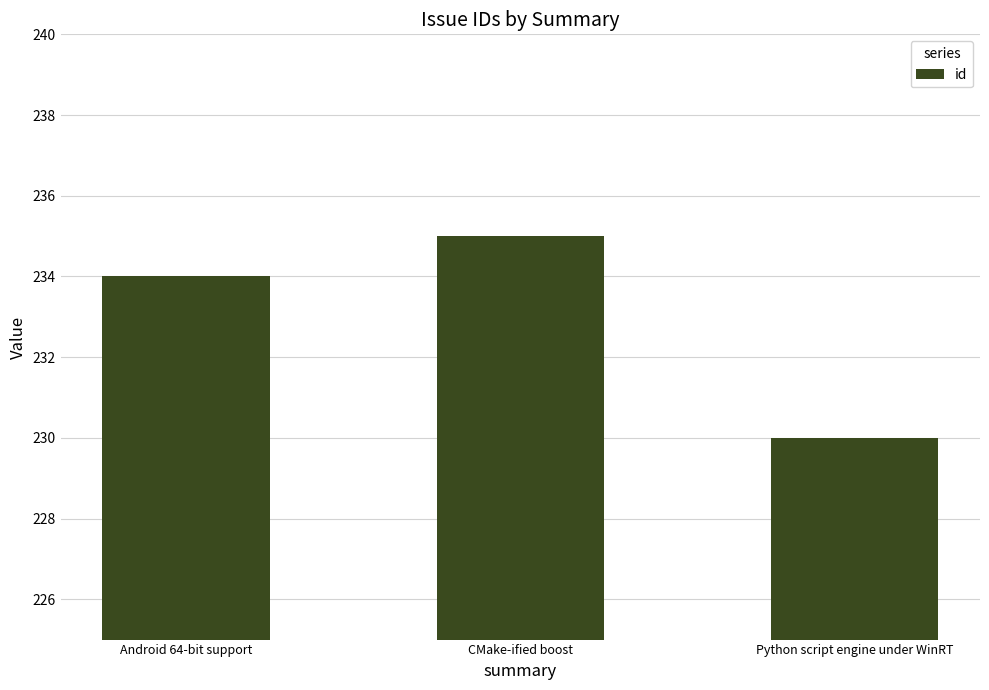

What is the sum of all values?

699